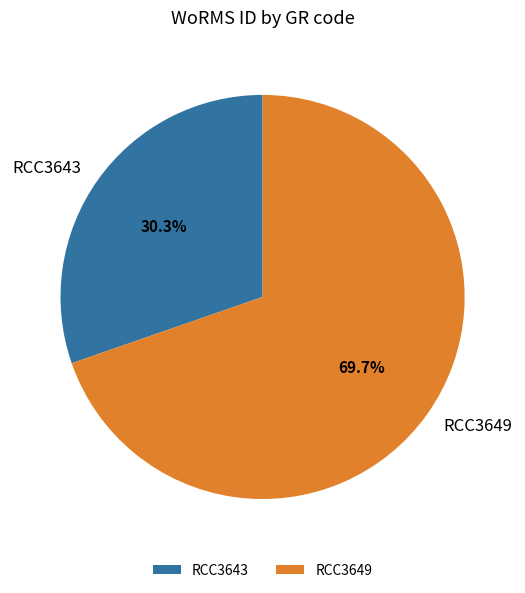

Does RCC3649 represent more than half of the total?

Yes